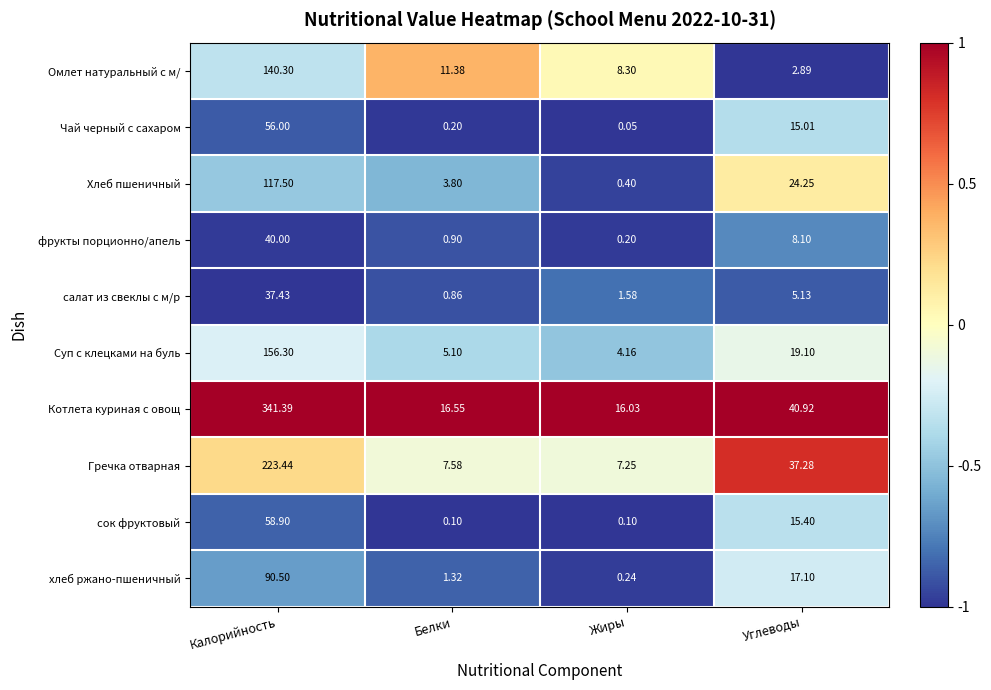

Rank the series by their maximum value, from lowest to highest.

салат из свеклы с м/р, фрукты порционно/апель, Чай черный с сахаром, сок фруктовый, хлеб ржано-пшеничный, Хлеб пшеничный, Омлет натуральный с м/, Суп с клецками на буль, Гречка отварная, Котлета куриная с овощ